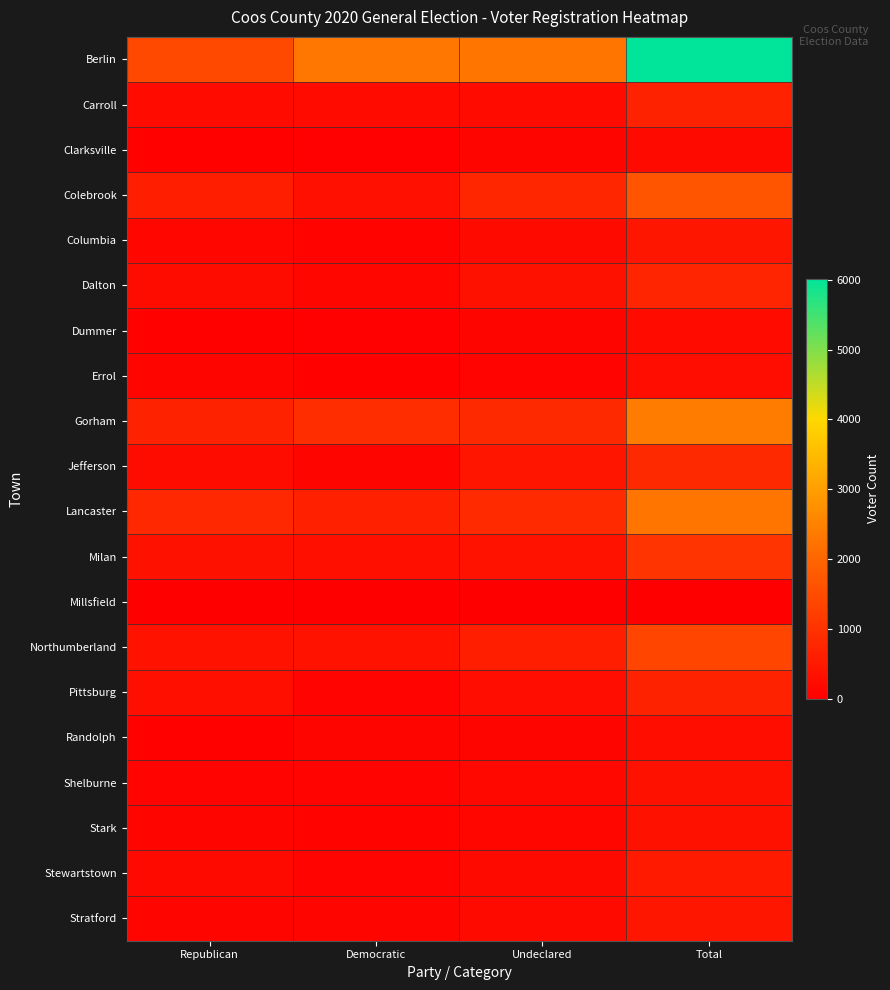

Which series has the largest range (max minus min)?

Berlin